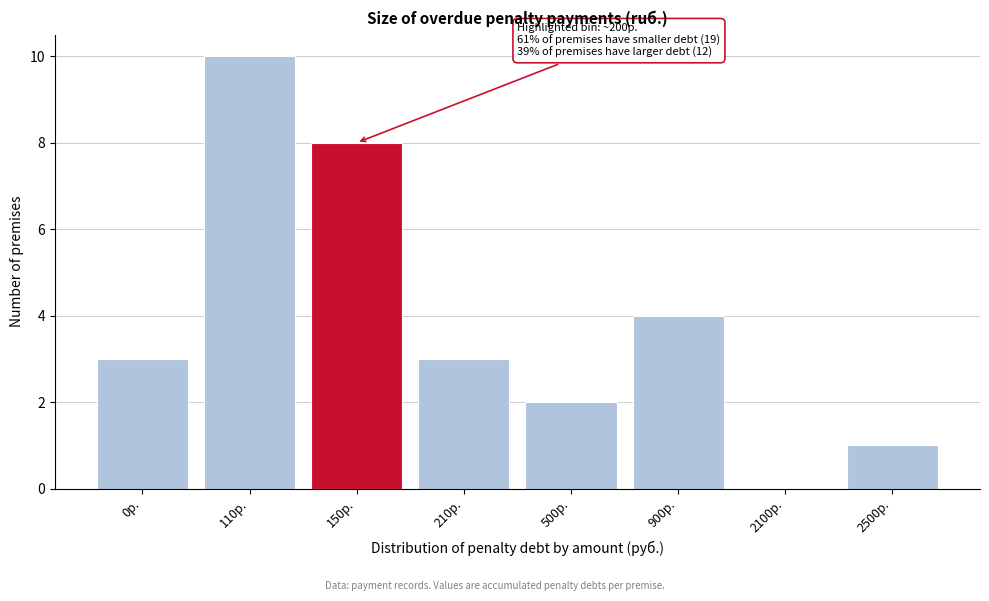

Reading right to left, extract all data points from this chart.

2500р.=1	2100р.=0	900р.=4	500р.=2	210р.=3	150р.=8	110р.=10	0р.=3